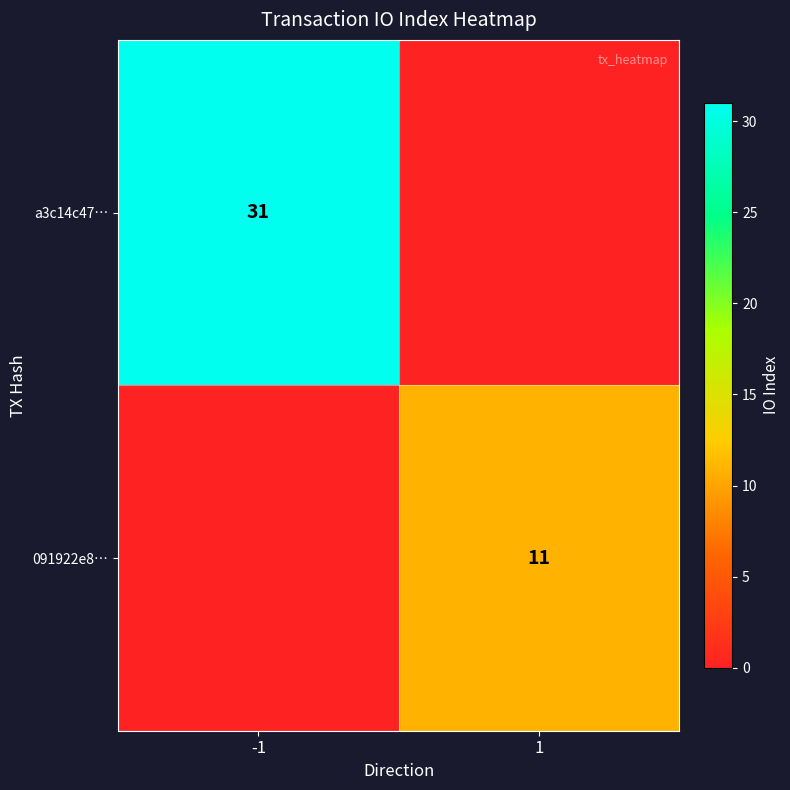

Is it true that 091922e8… equals 18 at 1?

False